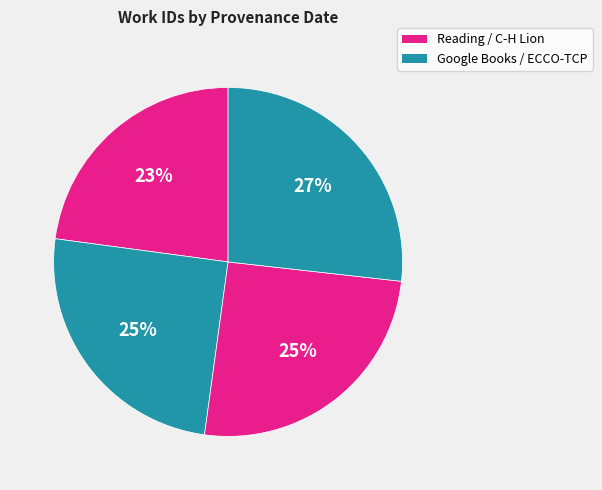

How many slices are in this pie chart?

4